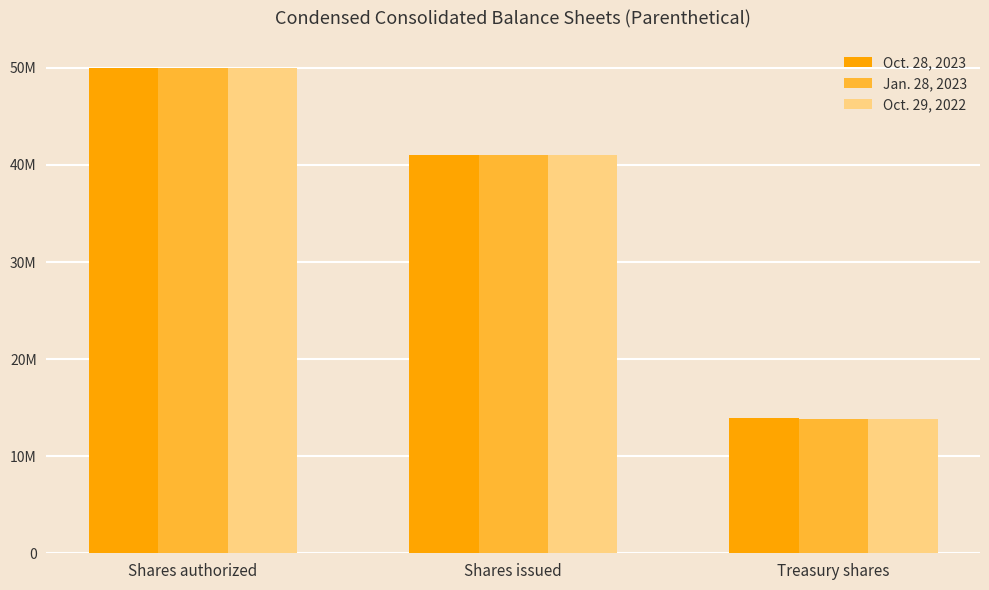

Does the chart contain any negative values?

No